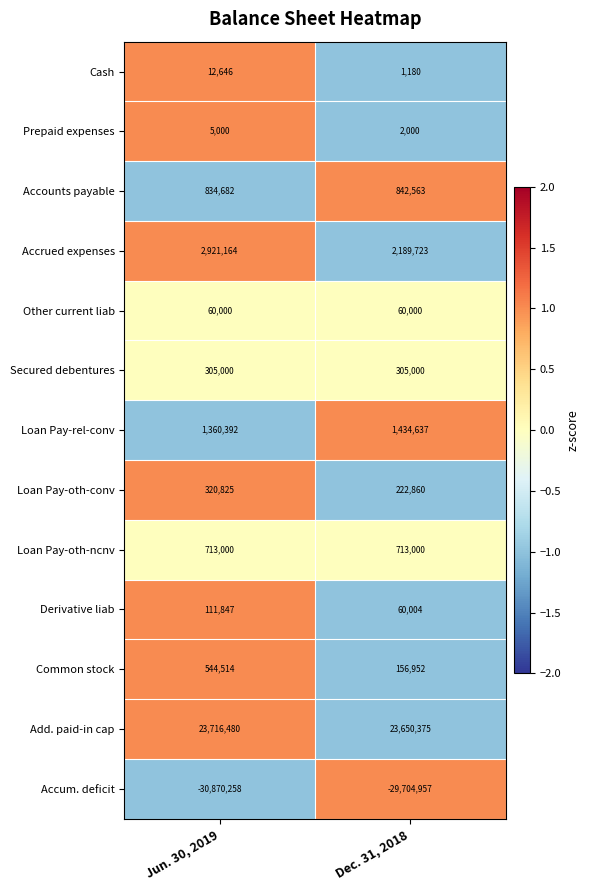

At which category is the sum across all series the highest?

Jun. 30, 2019